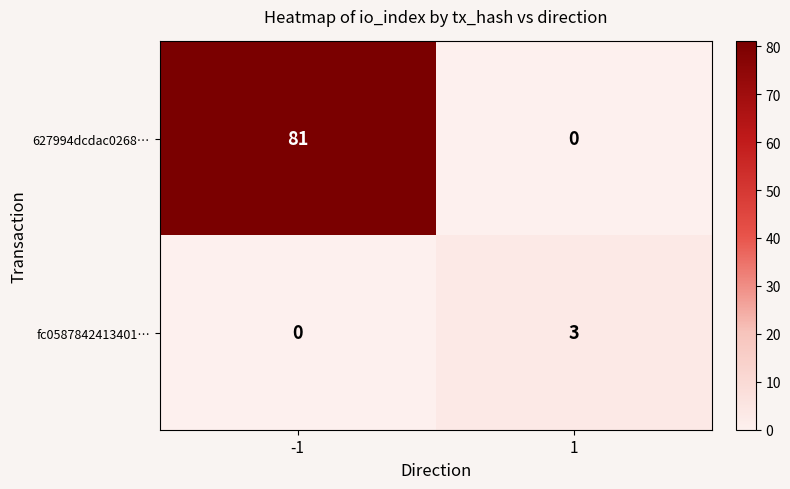

Reading right to left, extract all data points from this chart.

627994dcdac0268…: 1=0	-1=81
fc0587842413401…: 1=3	-1=0